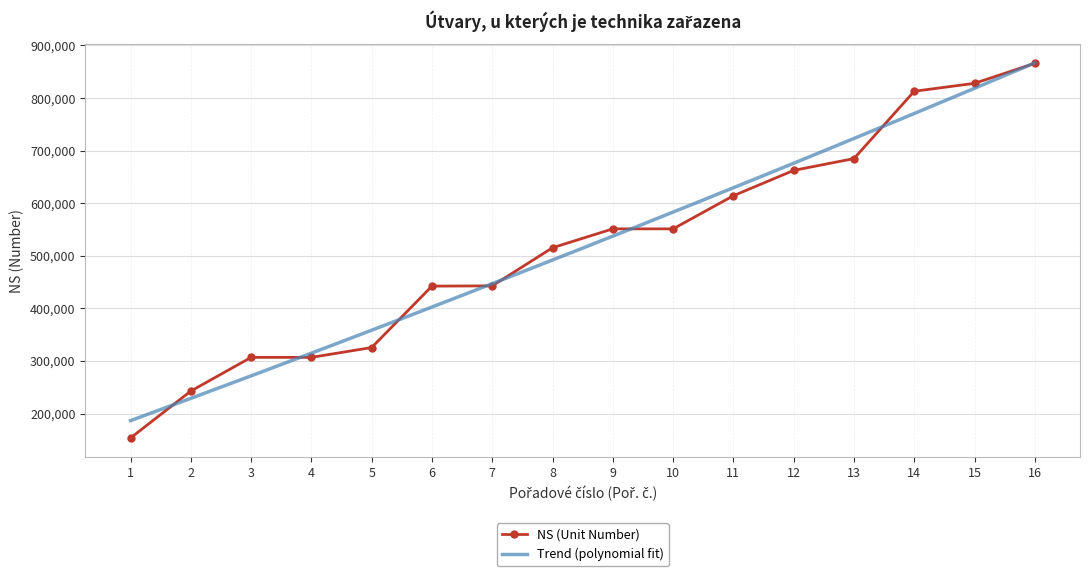

True or false: the data has more than 2 interior local peaks.

False